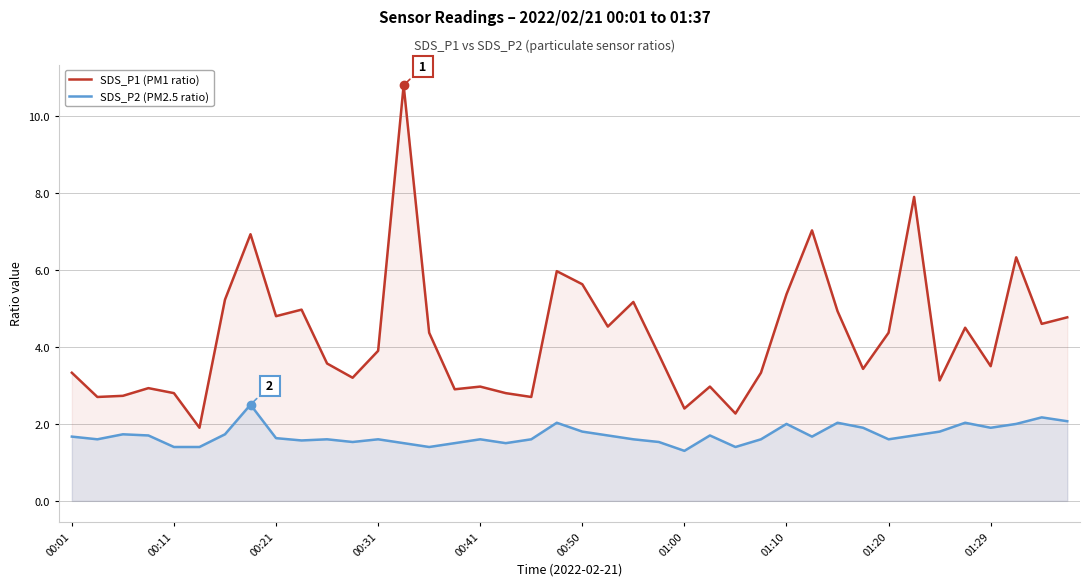

The value of SDS_P1 (PM1 ratio) at 13 is 19.0. True or false?

False